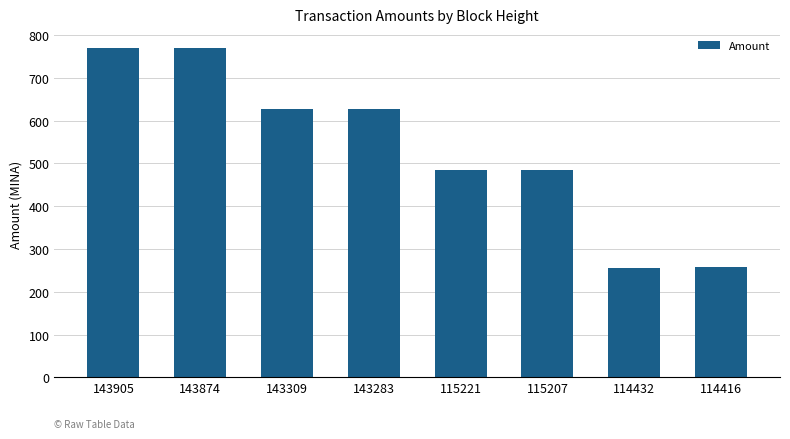

What is the maximum value shown in the chart?

770.8